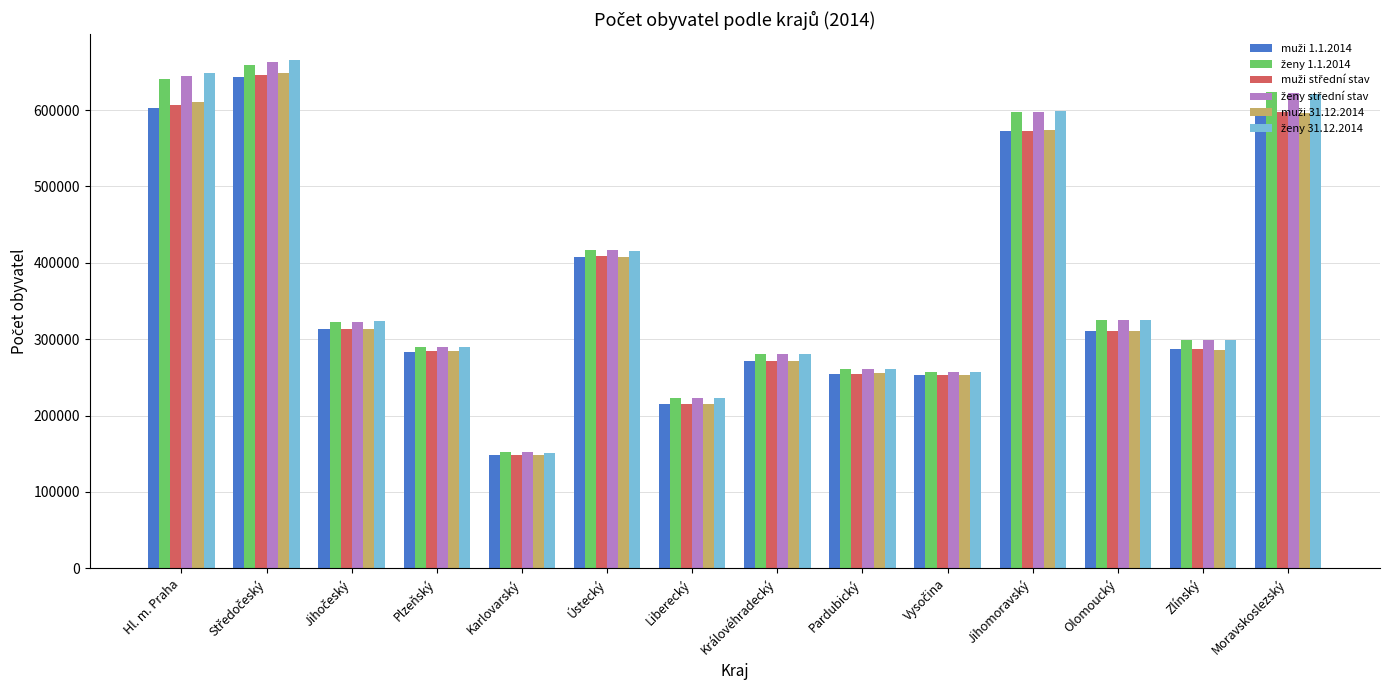

What is the maximum value shown in the chart?

666054